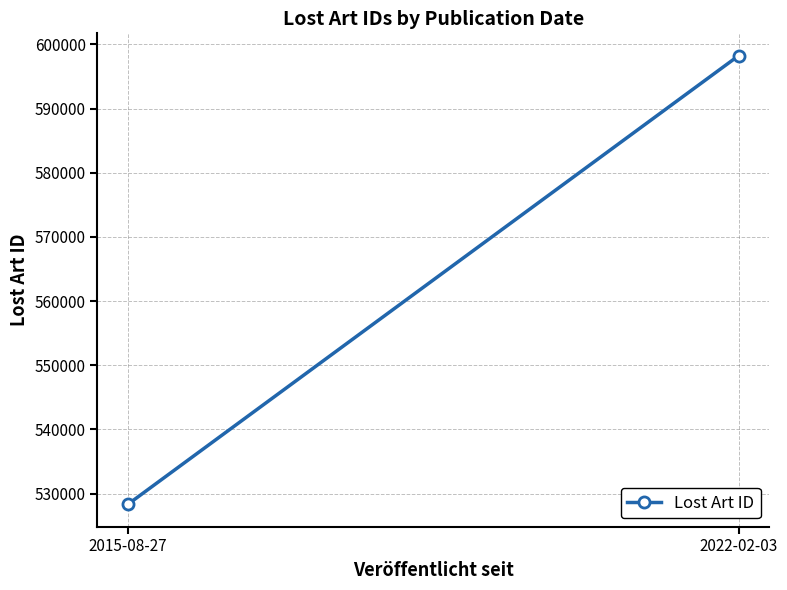

Reading right to left, transcribe all the data shown in this chart.

598226.0	528353.5